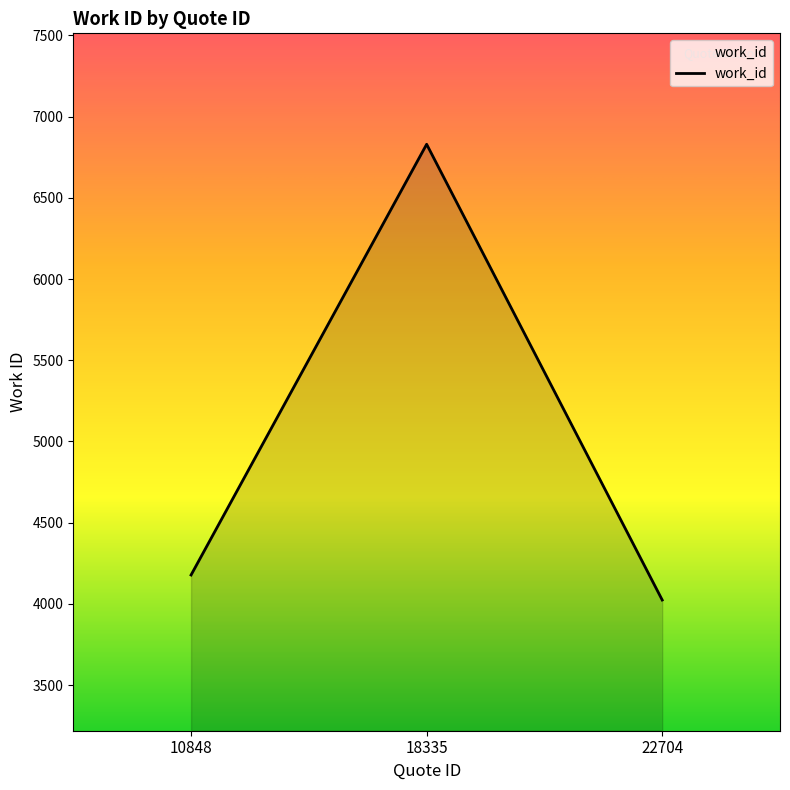

The value at 18335 is 4429. True or false?

False